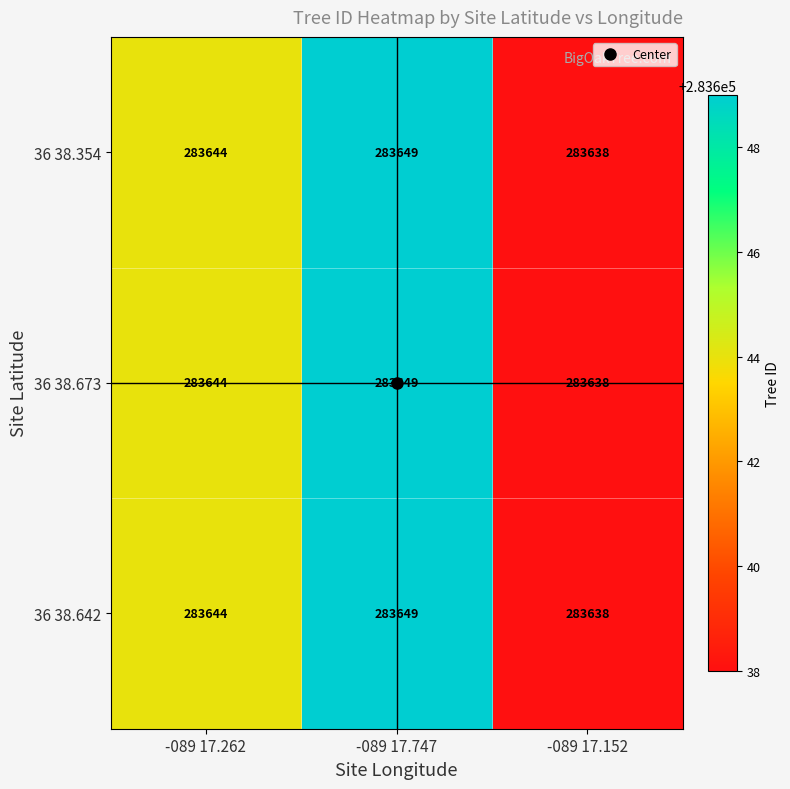

The 36 38.642 series shows 283638 at -089 17.152. True or false?

True